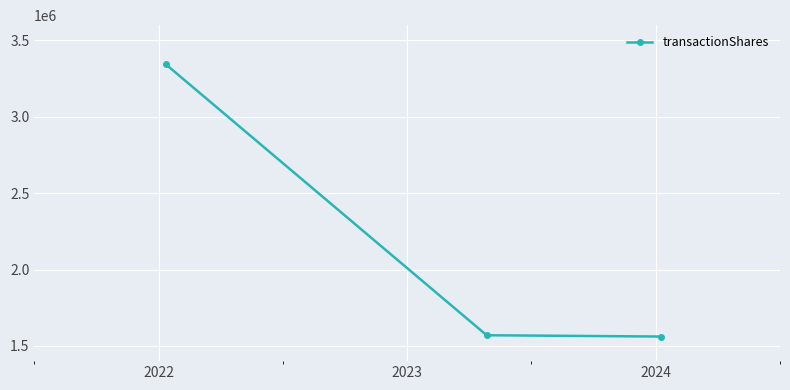

What is the minimum value shown in the chart?

1561065